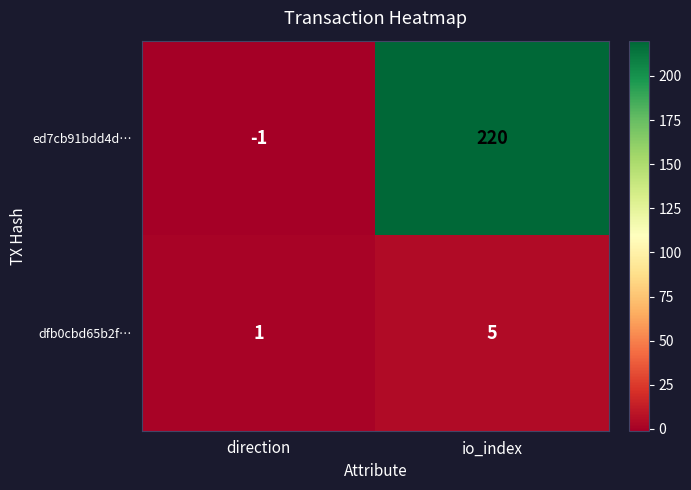

Is it true that dfb0cbd65b2f… equals 5 at io_index?

True